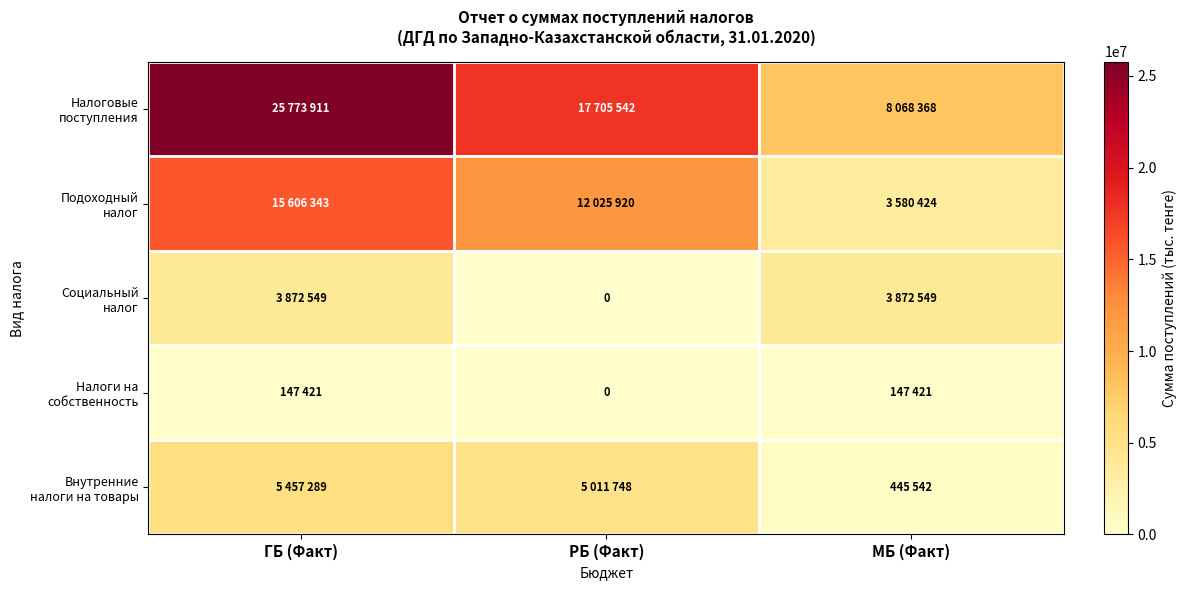

True or false: Налоговые поступления has a value of 25773911 at ГБ (Факт).

True